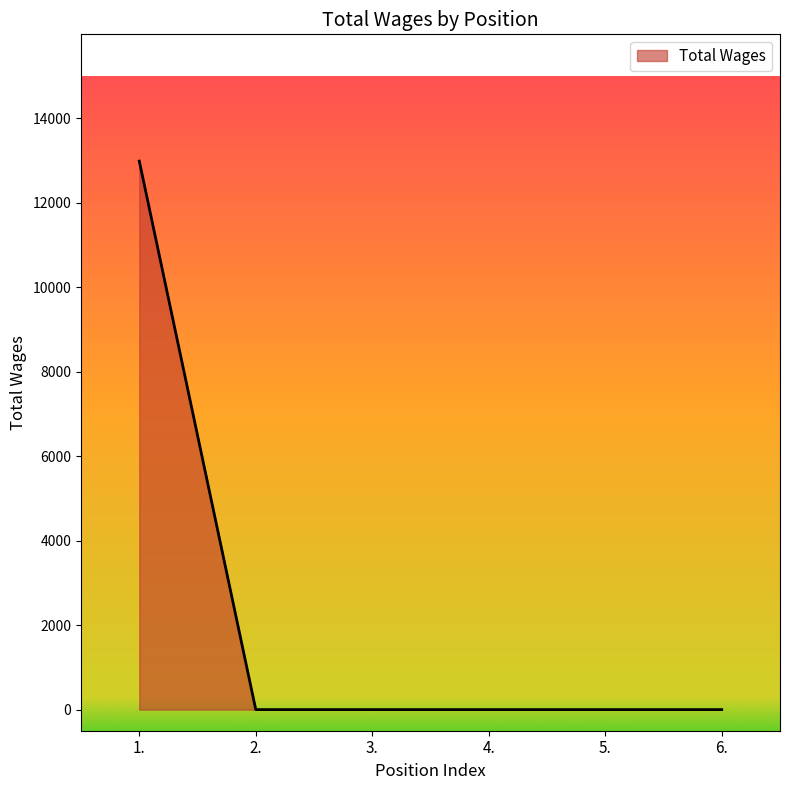

Count the number of data series in this chart.

1